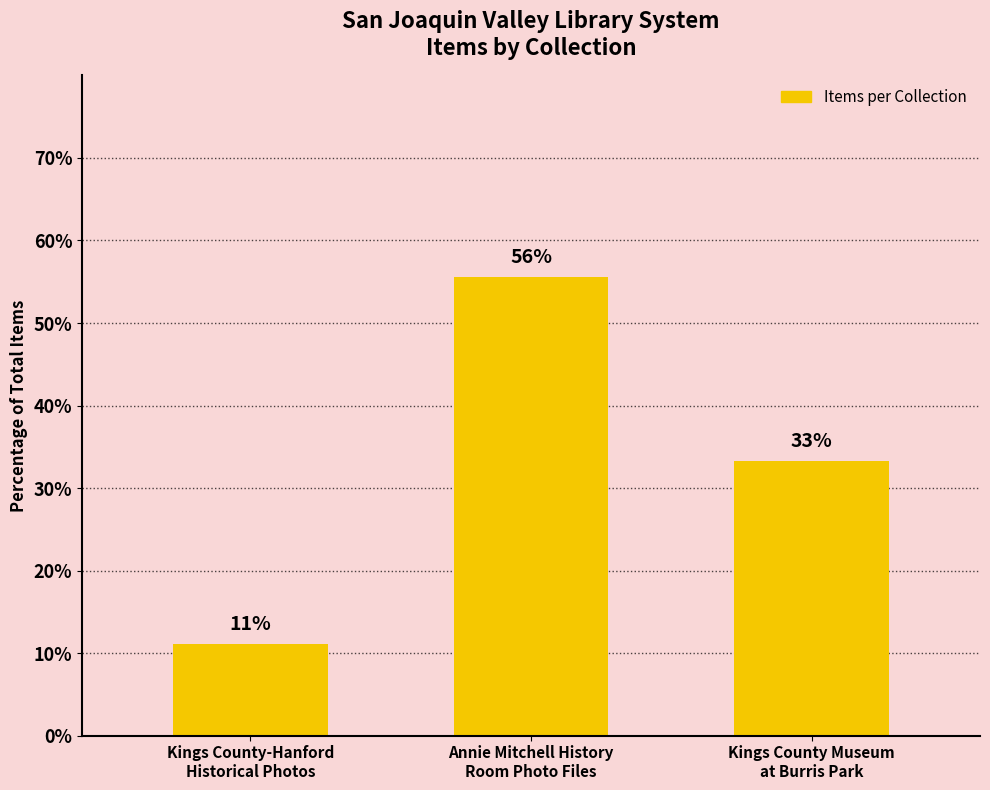

Are the bars horizontal?

No